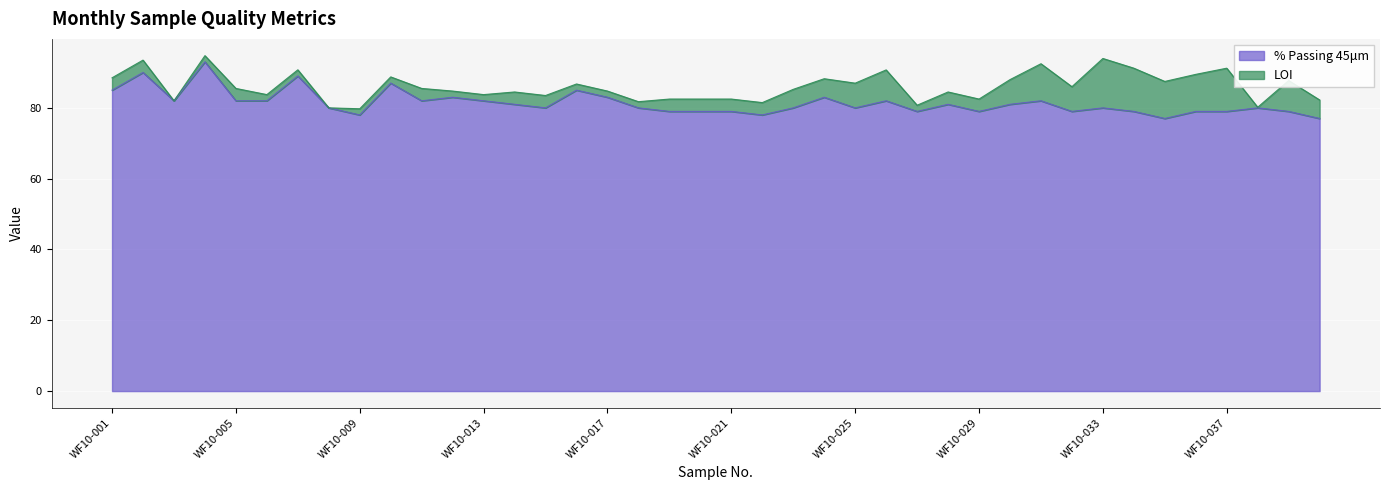

Reading right to left, extract all data points from this chart.

77	79	80	79	79	77	79	80	79	82	81	79	81	79	82	80	83	80	78	79	79	79	80	83	85	80	81	82	83	82	87	78	80	89	82	82	93	82	90	85